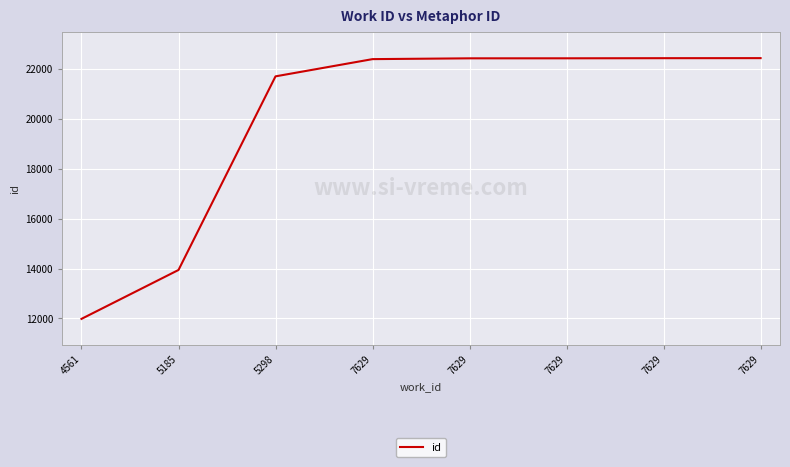

Between 7629 and 4561, which is larger?

7629